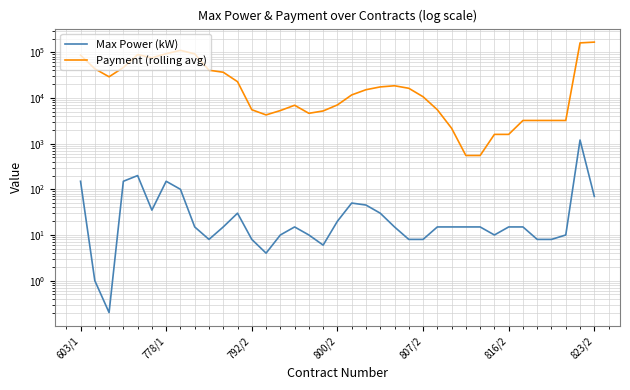

What is the approximate value of Max Power (kW) at 21?

30.0